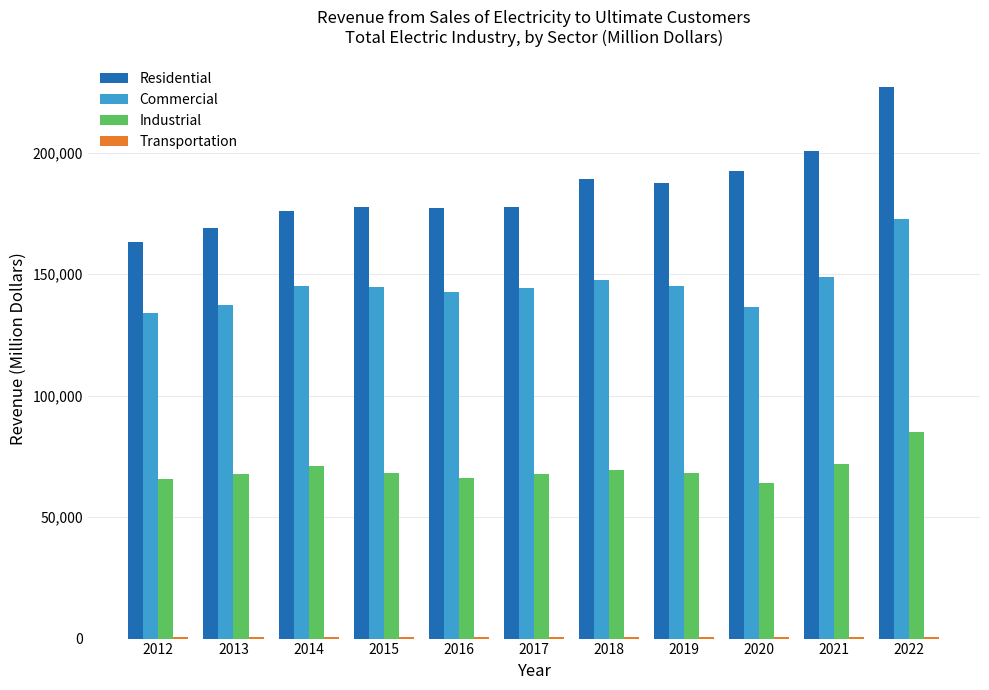

At which label does Commercial first exceed 144781?

2014